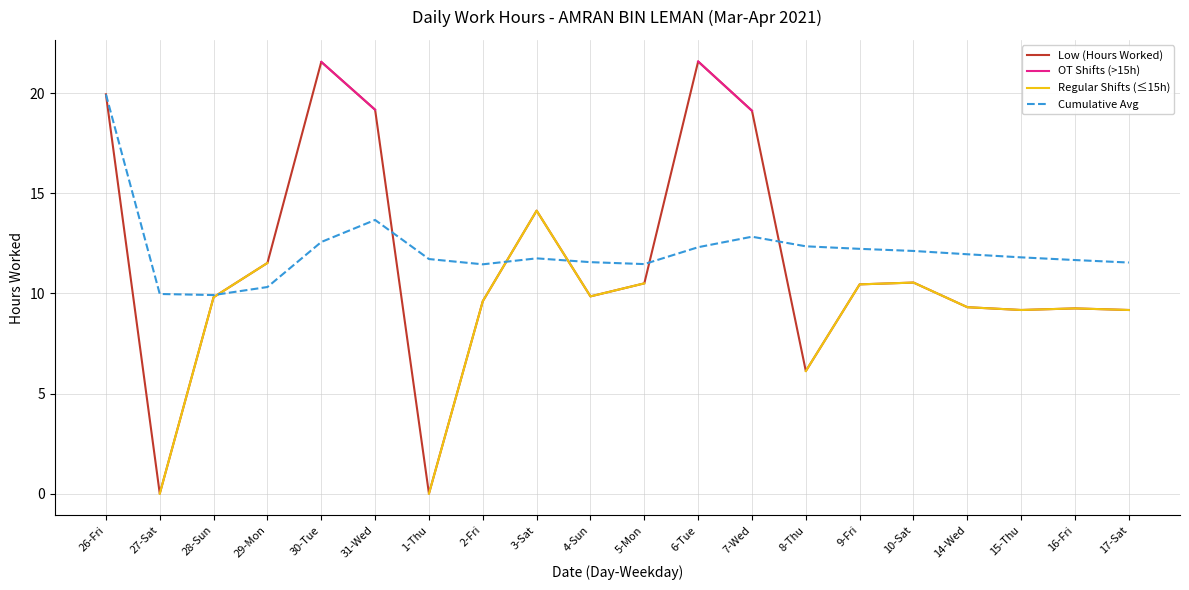

Which series changed the most between 31-Wed and 2-Fri?

Low (Hours Worked)